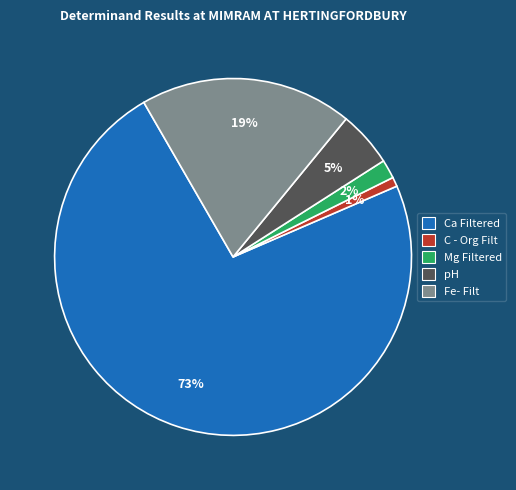

Count the number of slices in the pie.

5